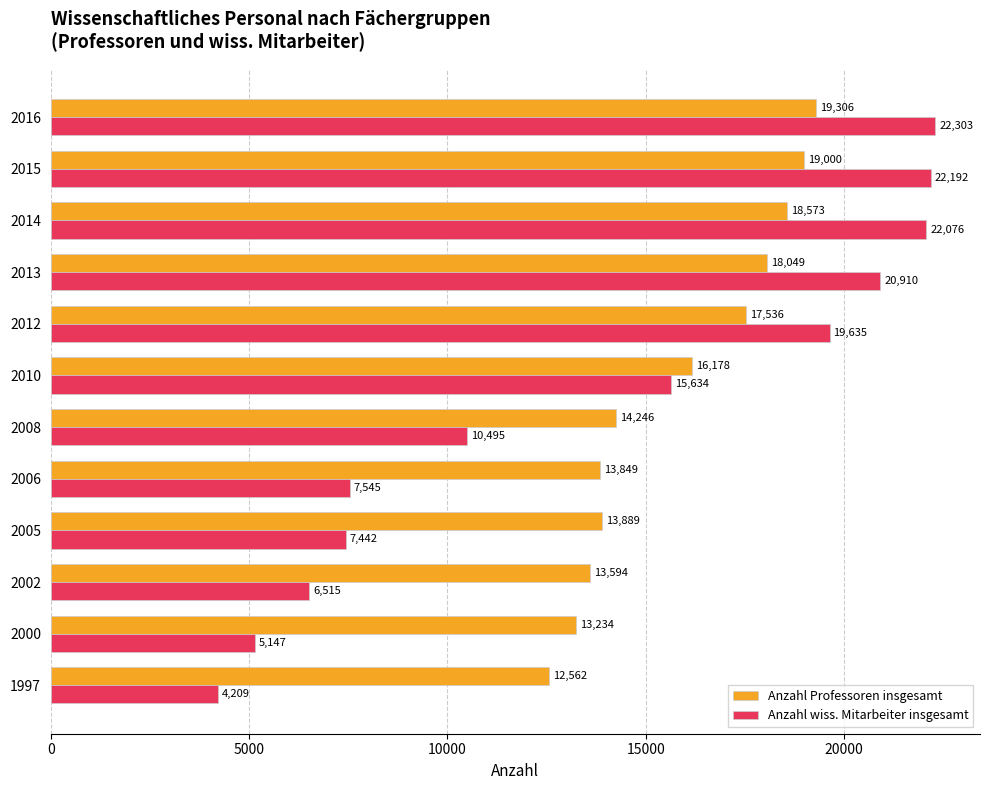

What value does the Anzahl Professoren insgesamt series have at 2008, to the nearest 100?

14200